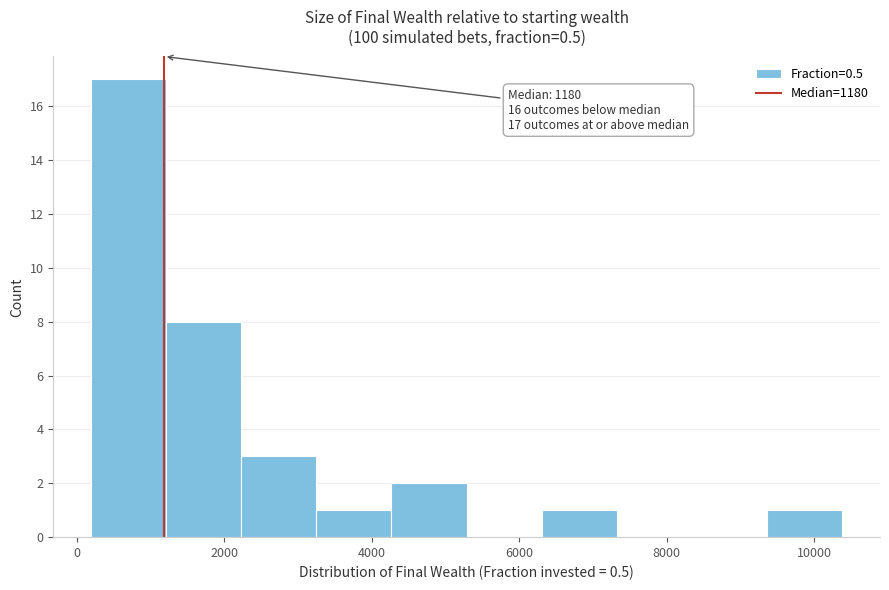

Over which range of the x-axis is the bar tallest?

200 to 1200